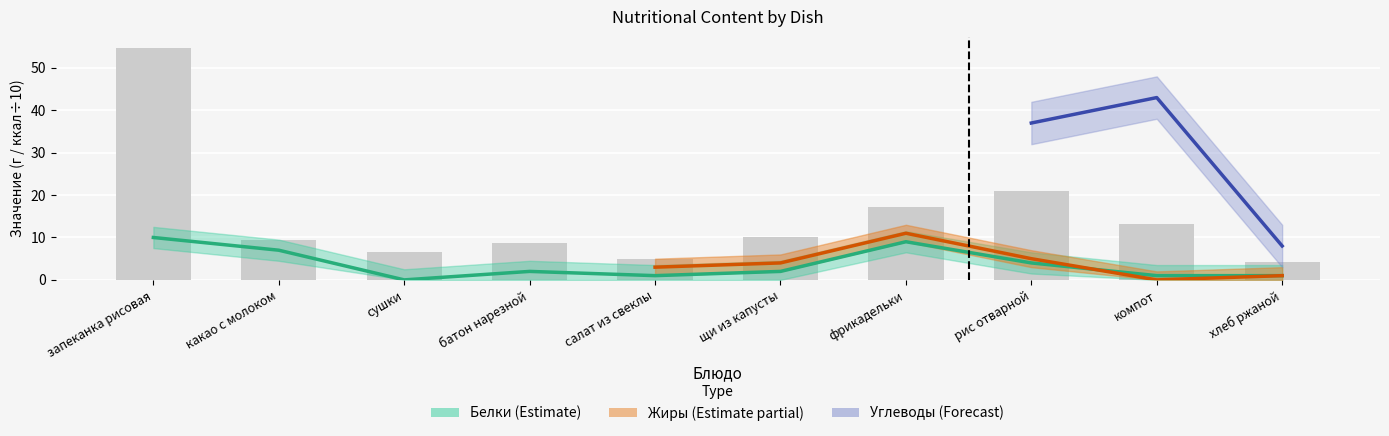

How many values in the Калорийность series are below 10?

5